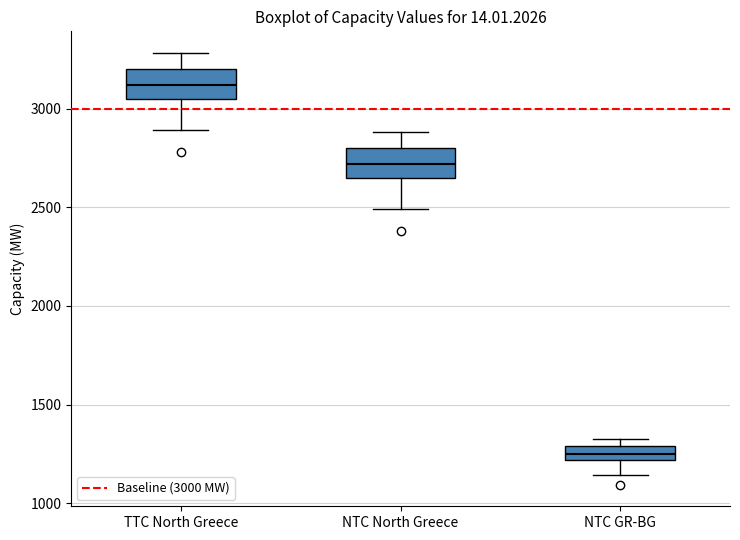

Which box's median line is the lowest?

NTC GR-BG